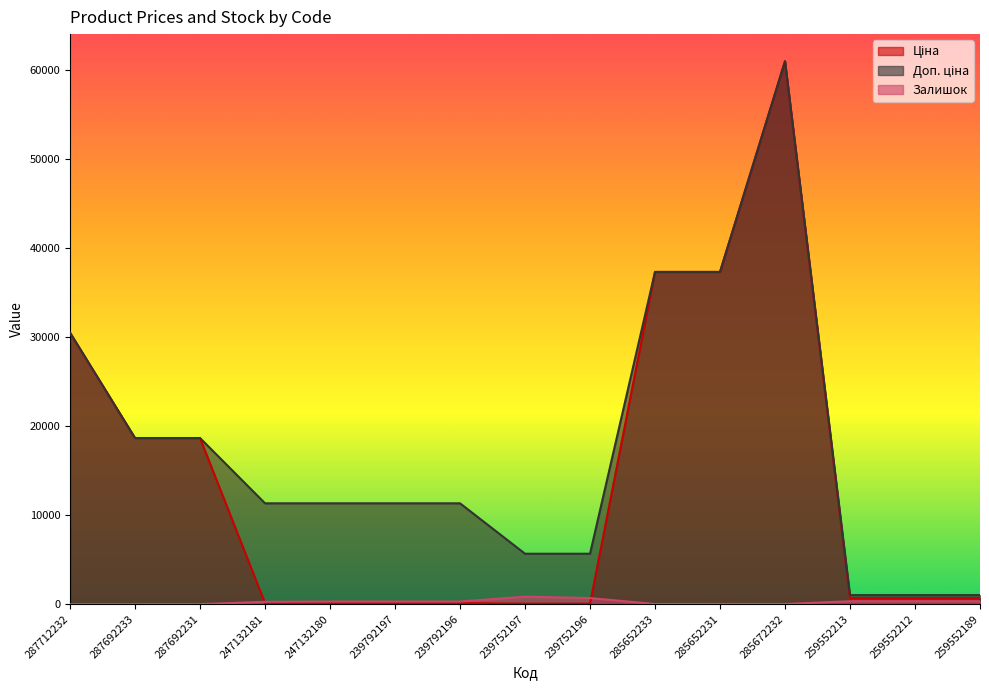

What is the difference between the Ціна values at 259552212 and 239792197?

575.8